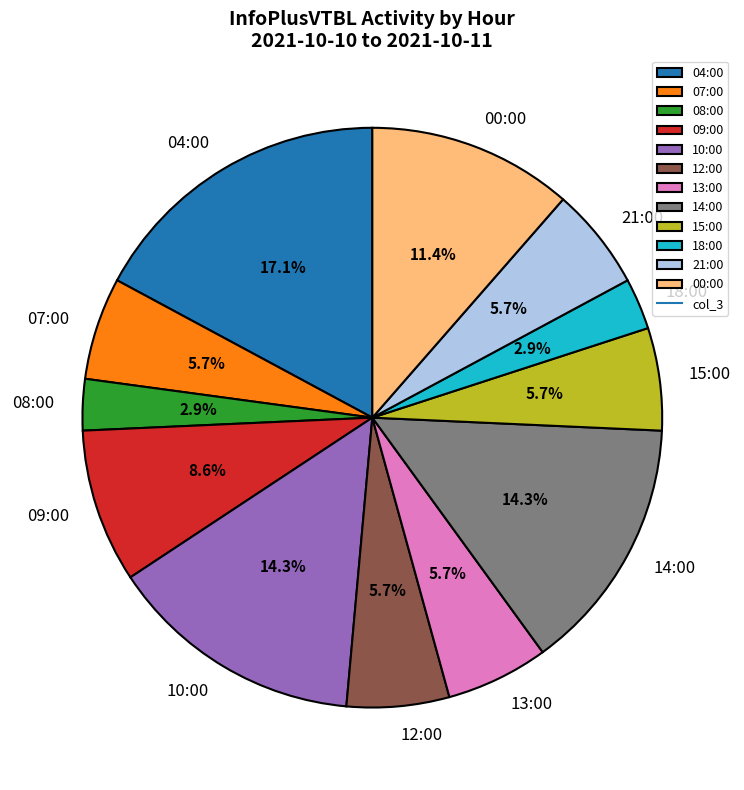

Does any single category account for the majority?

No